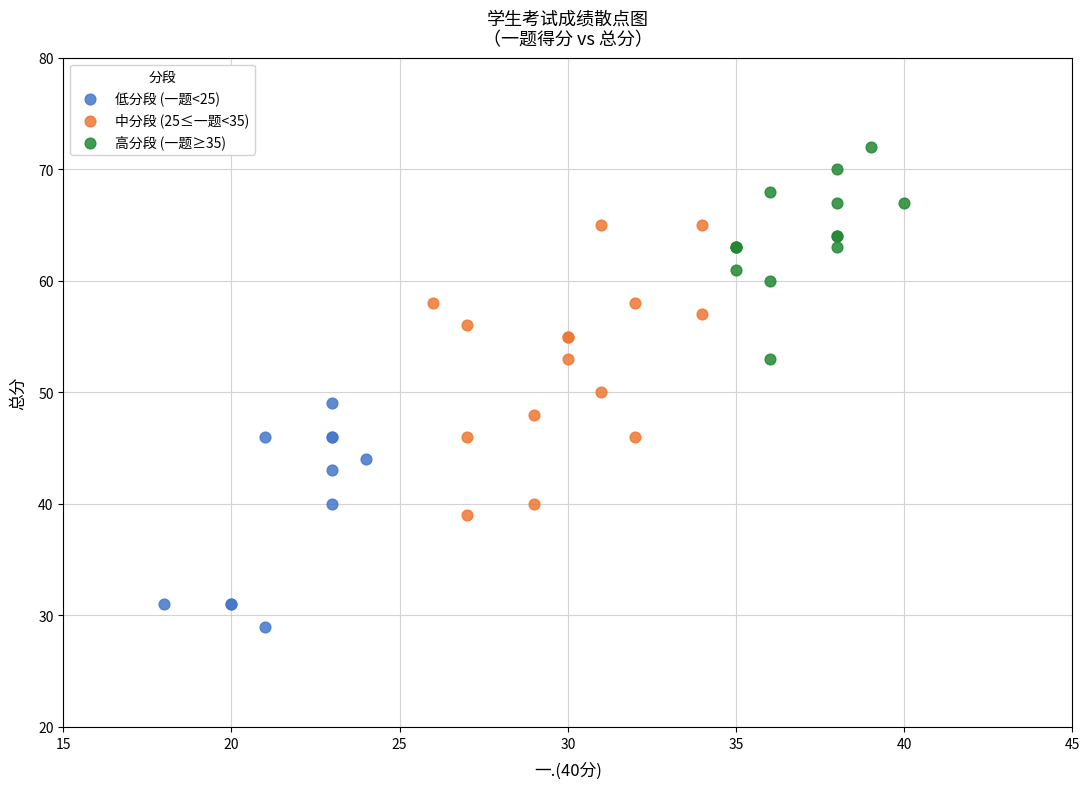

Which series has the largest Y range (max minus min)?

中分段 (25≤一题<35)